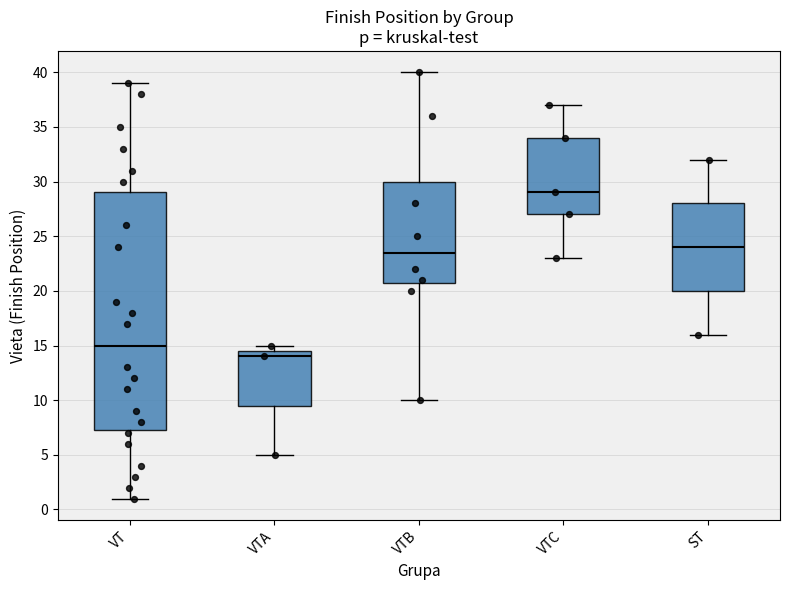

Reading left to right, transcribe this box plot: for each box, give where its median line is, the range the box spans, and where its two whiskers end, as read against the y-axis. The values are not printed on the chart, so give them approximately, as read against the axis.

VT: median 15.0, box 7.5 to 29.0, whiskers 1.0 to 39.0
VTA: median 14.0, box 9.5 to 14.5, whiskers 5.0 to 15.0
VTB: median 23.5, box 21.0 to 30.0, whiskers 10.0 to 40.0
VTC: median 29.0, box 27.0 to 34.0, whiskers 23.0 to 37.0
ST: median 24.0, box 20.0 to 28.0, whiskers 16.0 to 32.0